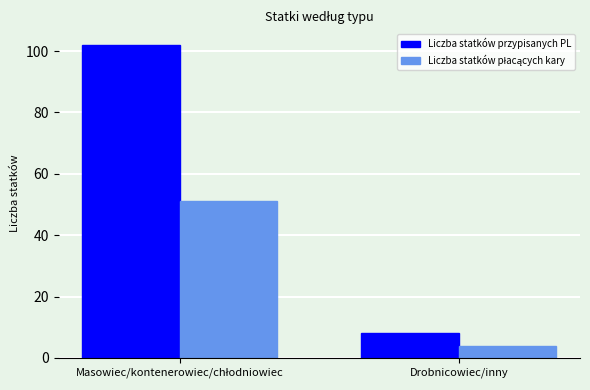

What is the sum of all Liczba statków przypisanych PL values?

110